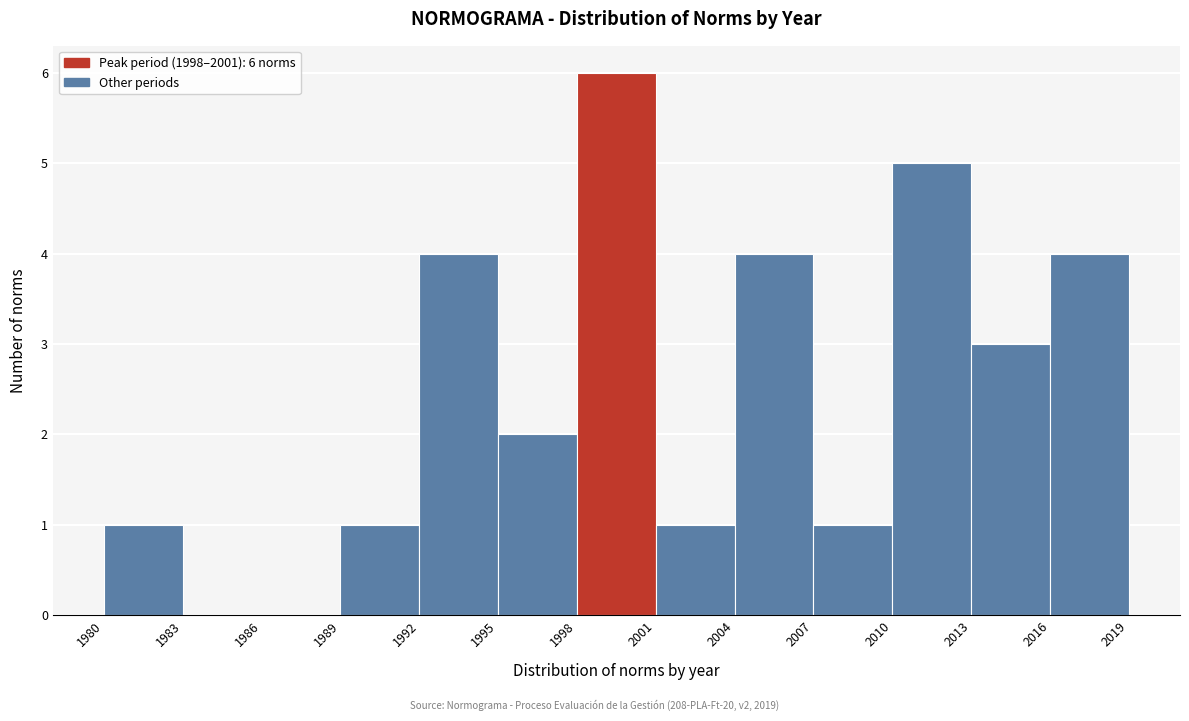

Which range on the x-axis has the tallest bar?

1998 to 2001